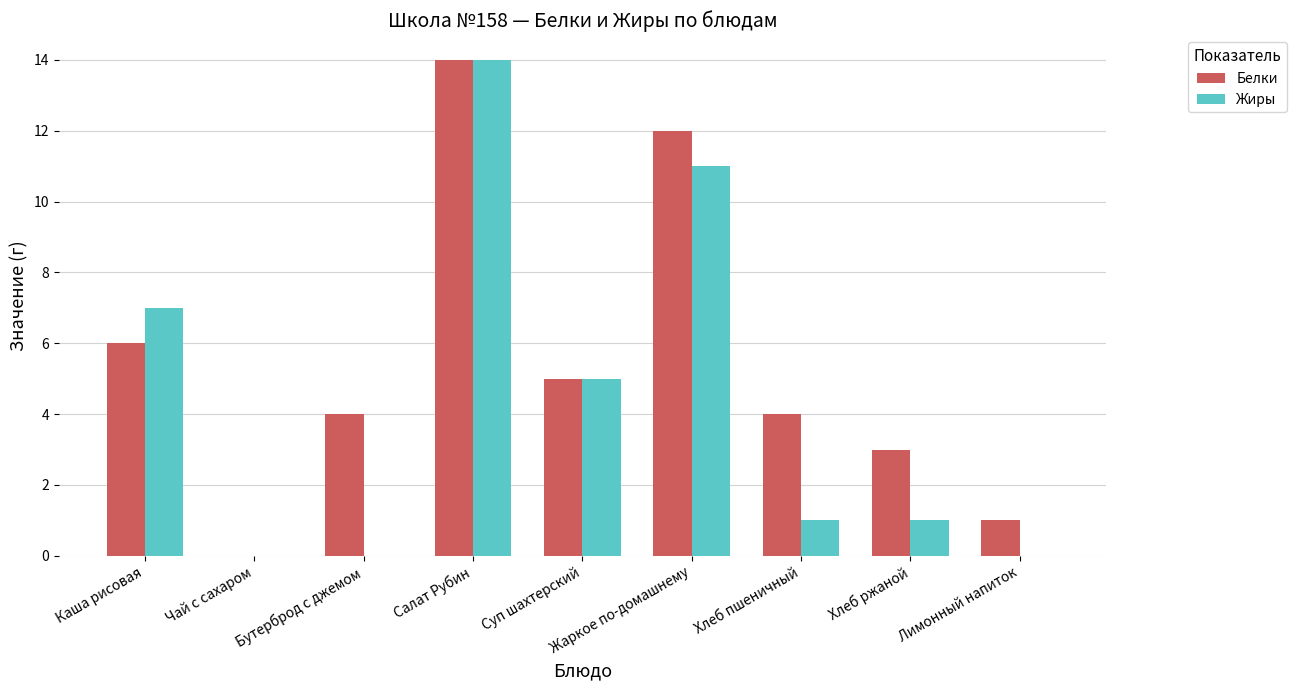

Is it true that Белки equals 23 at Салат Рубин?

False